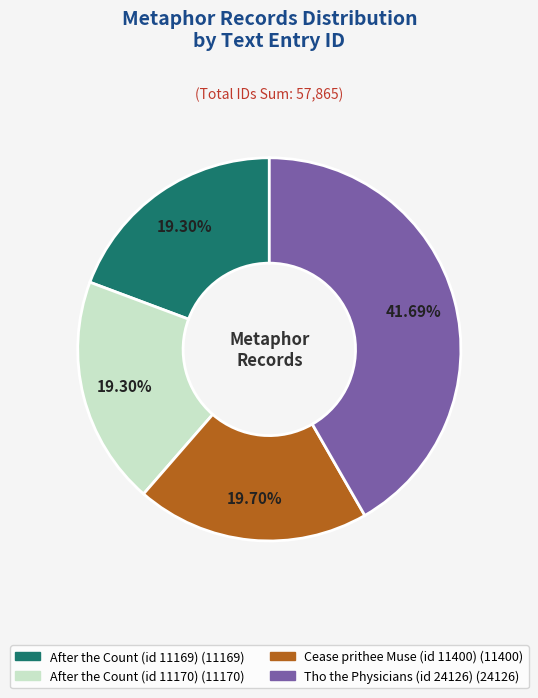

True or false: Cease prithee Muse (id 11400) accounts for 20% of the total.

True